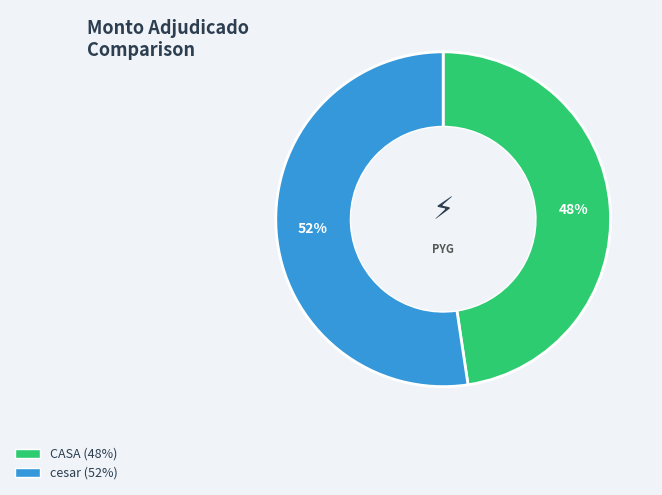

To the nearest percent, what is the average slice percentage?

50%